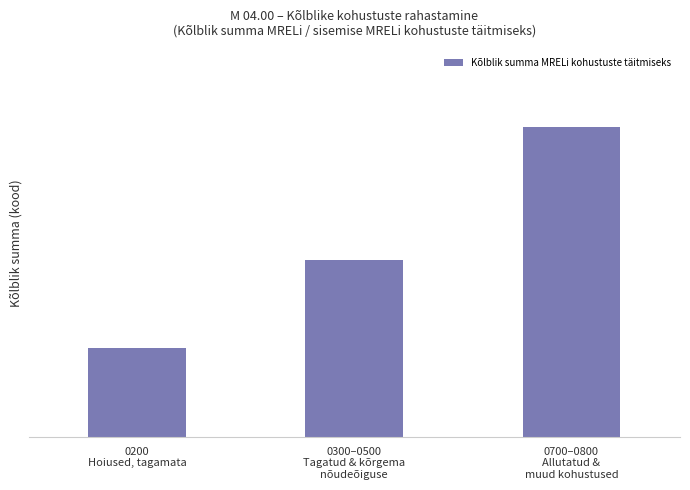

Does the chart contain any negative values?

No